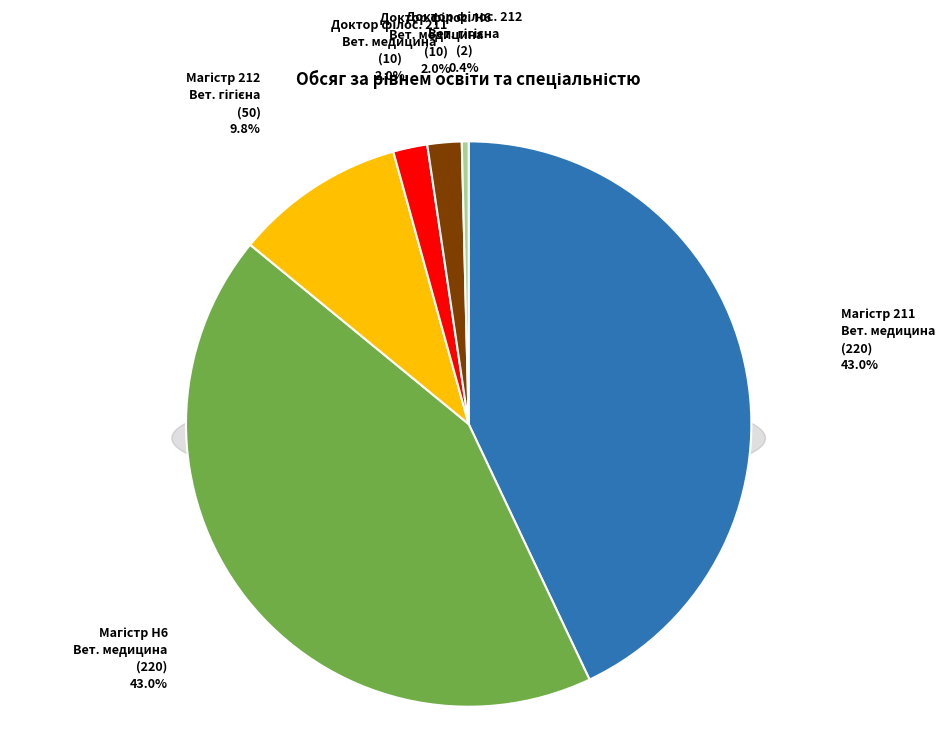

Which slice is the largest?

Магістр
211